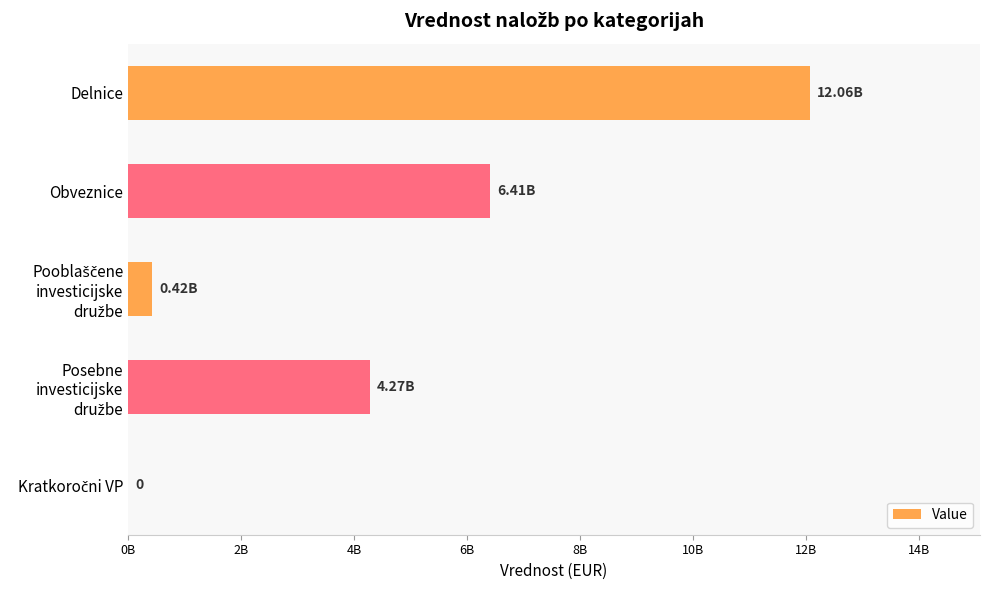

Count the number of values greater than 4271465935.

3